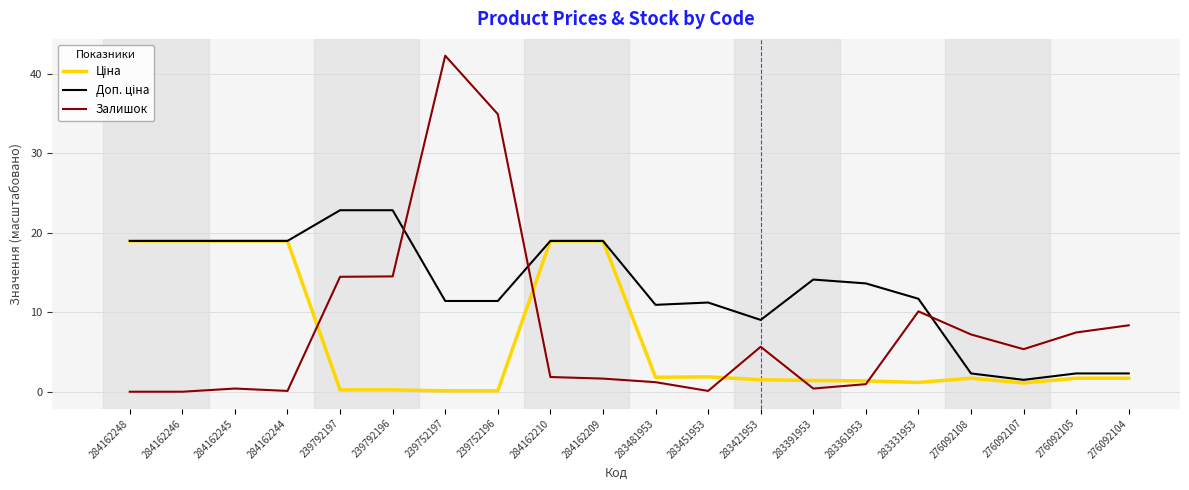

Which series has the largest range (max minus min)?

Залишок